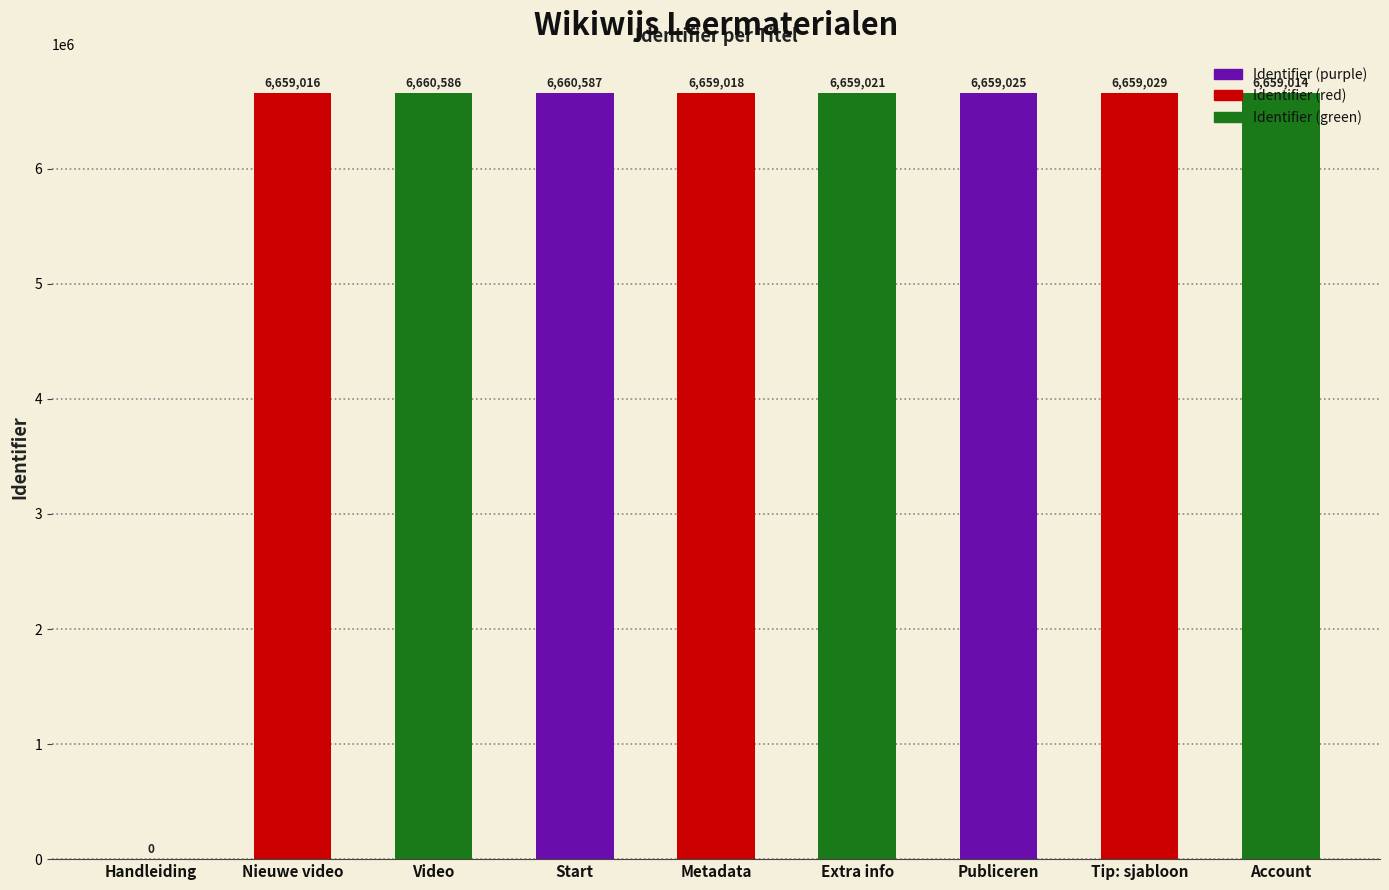

The chart shows a value of 6659016 at Nieuwe video. True or false?

True